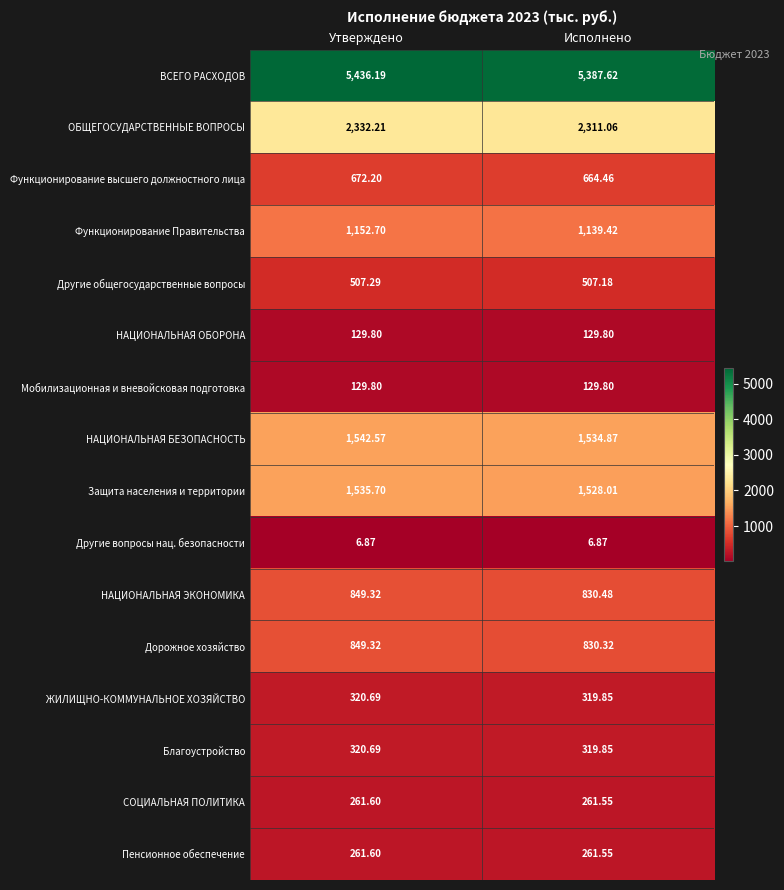

What is the spread (max minus min) of values at Утверждено?

5429.3